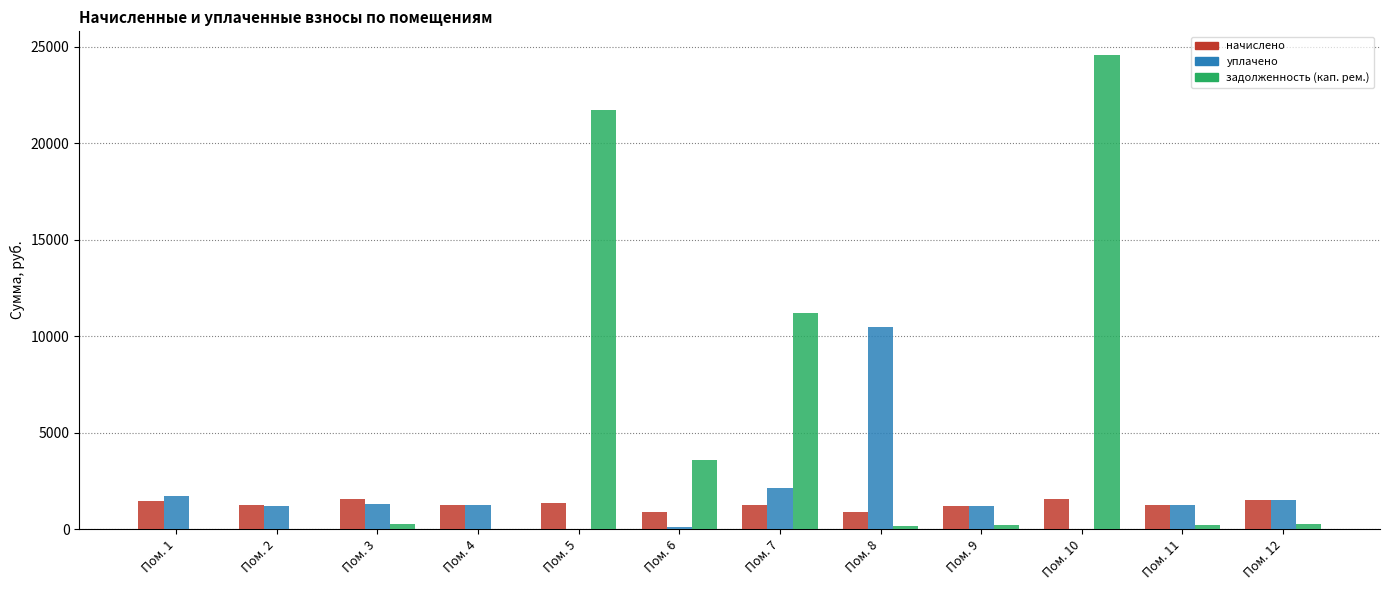

Read the уплачено value at Пом. 12.

1490.9